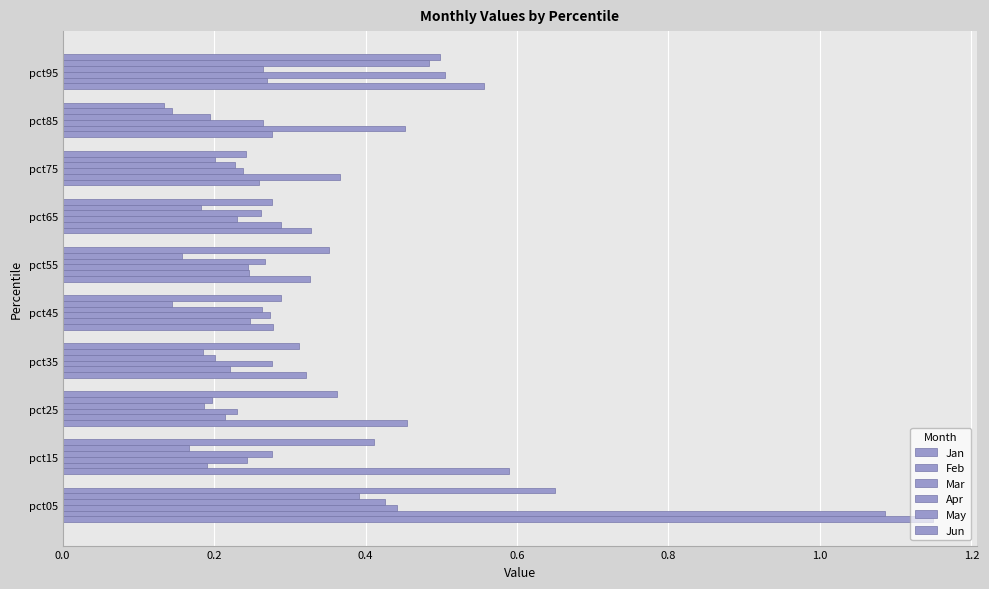

Which series has the widest spread of values?

Feb